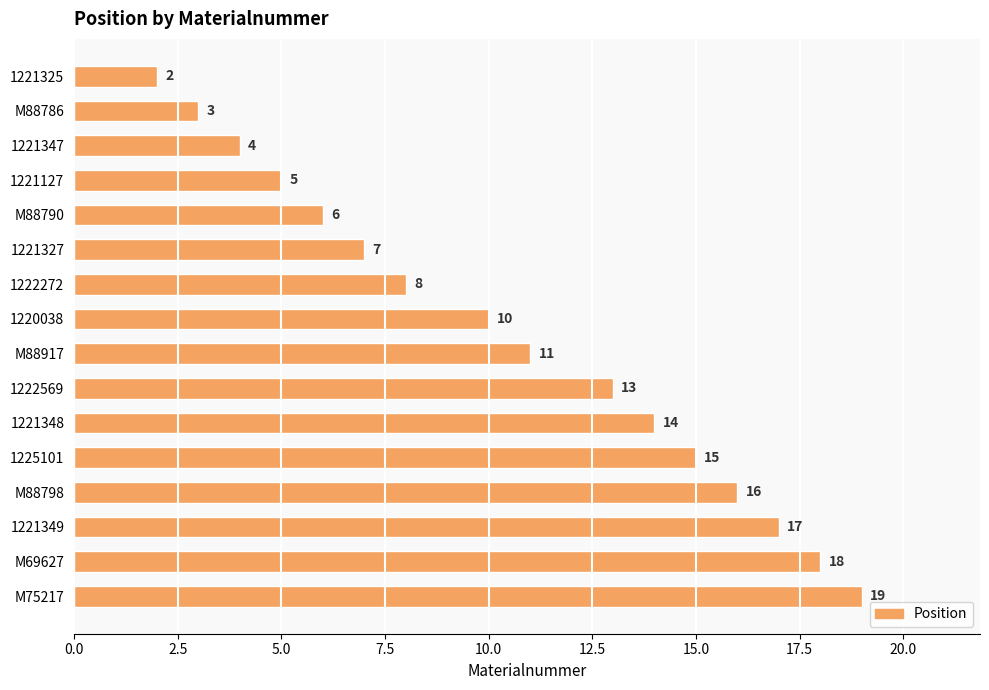

Rank the categories by value from highest to lowest.

M75217, M69627, 1221349, M88798, 1225101, 1221348, 1222569, M88917, 1220038, 1222272, 1221327, M88790, 1221127, 1221347, M88786, 1221325